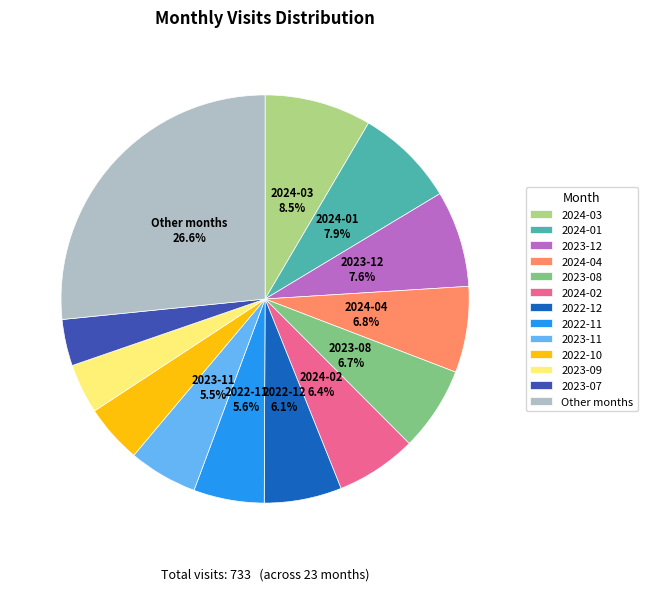

Is there any slice that represents more than half of the pie?

No